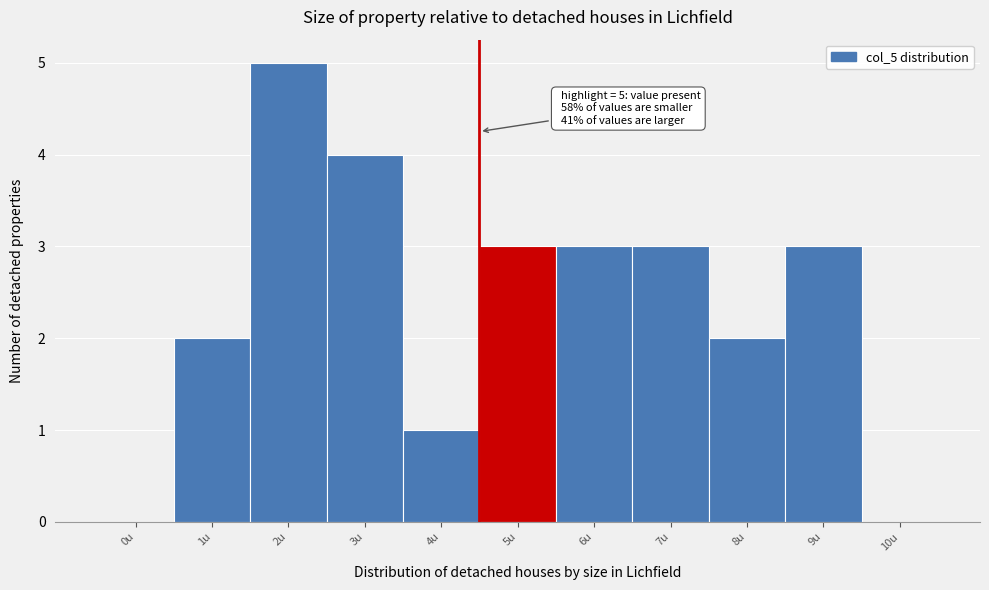

Reading left to right, list all the values displayed in this chart.

0u=0	1u=2	2u=5	3u=4	4u=1	5u=3	6u=3	7u=3	8u=2	9u=3	10u=0